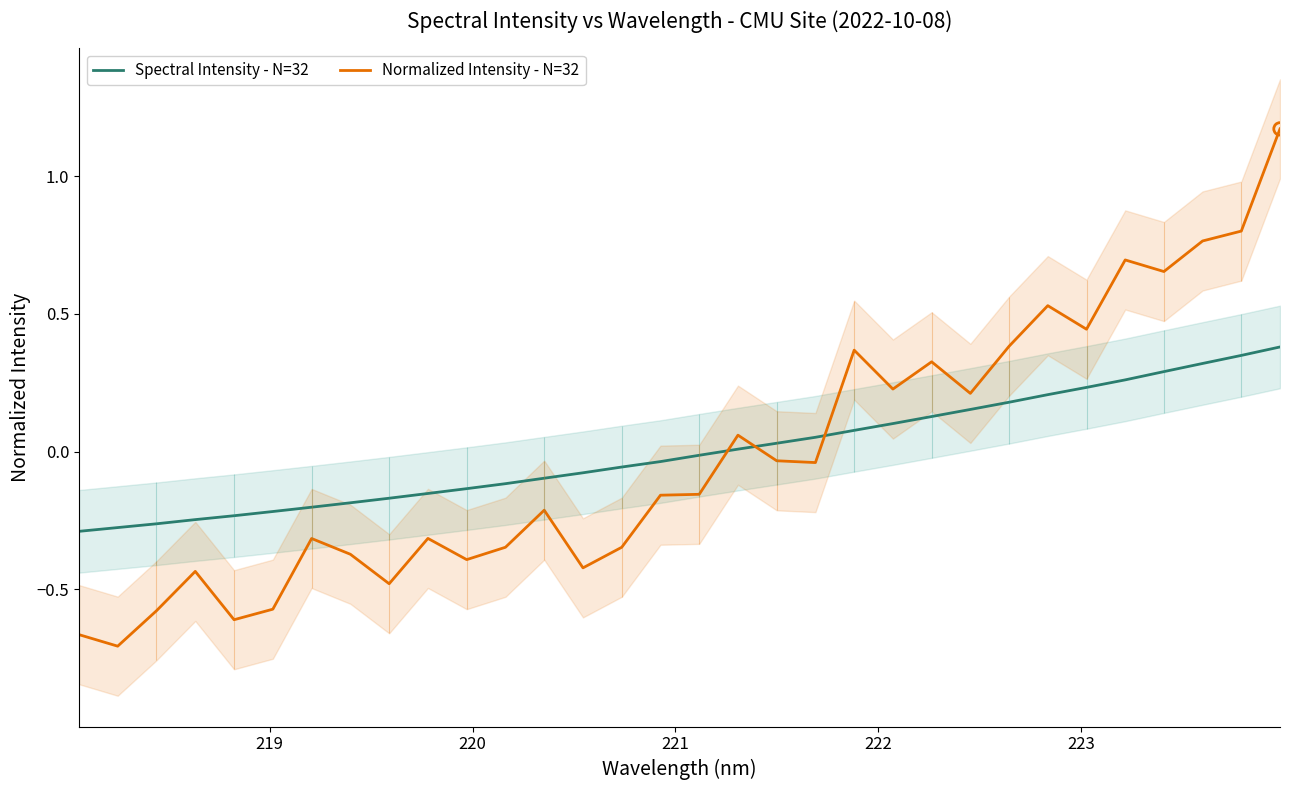

True or false: Normalized Intensity - N=32 and Spectral Intensity - N=32 cross at least once.

True